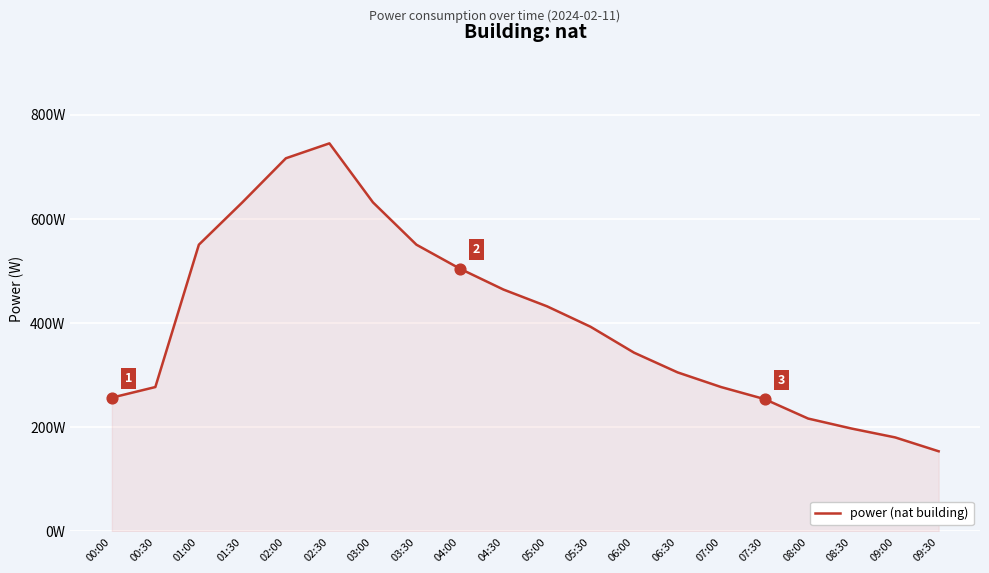

Between 01:00 and 00:00, which is larger?

01:00